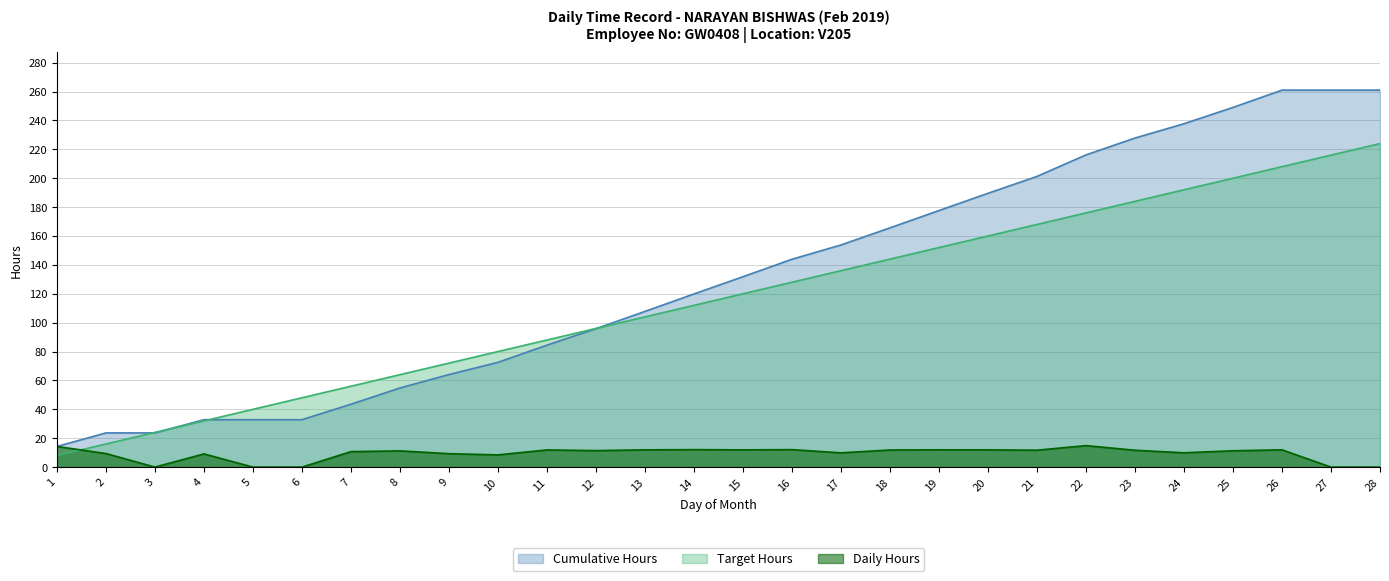

What value does the Target Hours series have at 24?

192.0